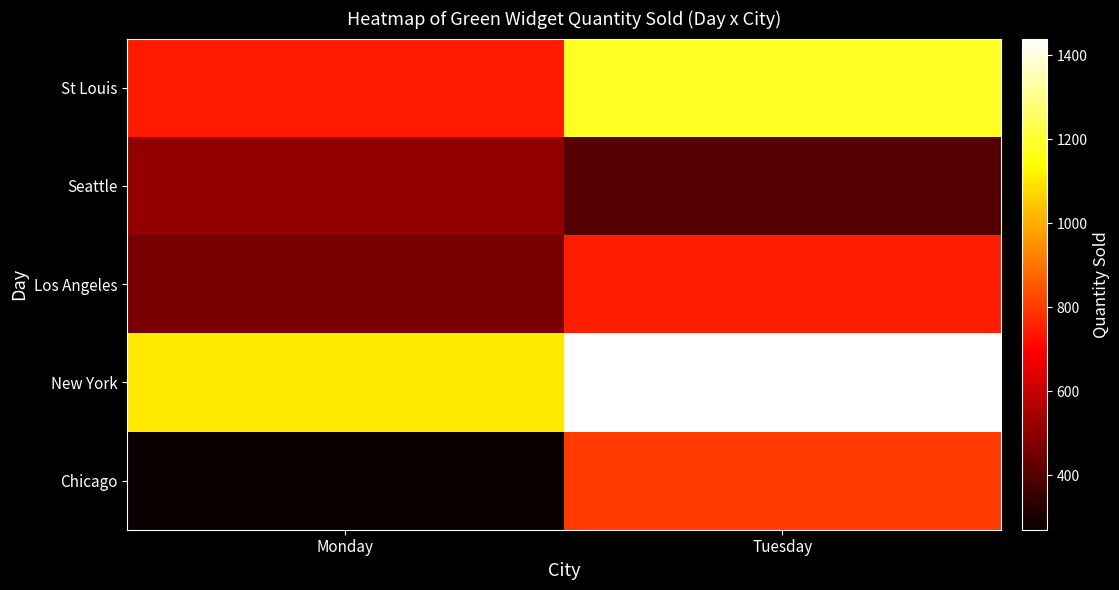

Reading left to right, transcribe all the data shown in this chart.

Chicago: Monday=270	Tuesday=800
New York: Monday=1105	Tuesday=1440
Los Angeles: Monday=462	Tuesday=750
Seattle: Monday=512	Tuesday=400
St Louis: Monday=744	Tuesday=1184